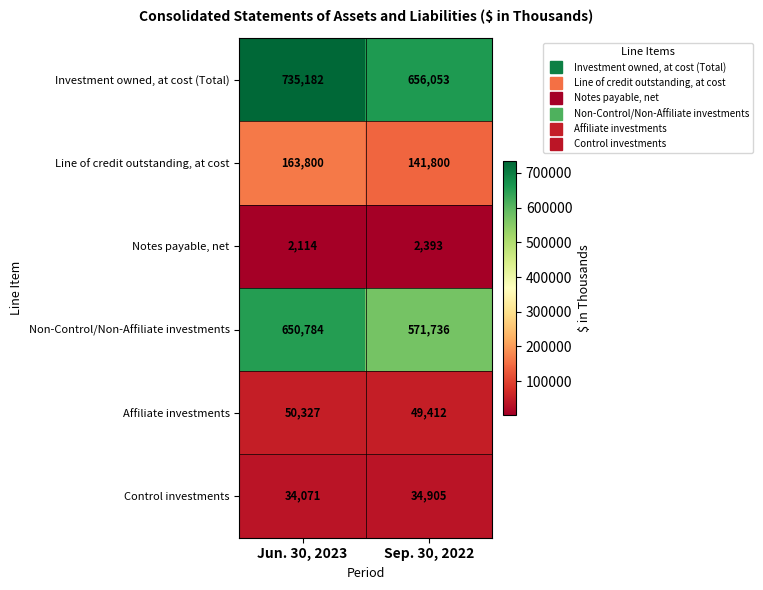

The Investment owned, at cost (Total) series shows 735182 at Jun. 30, 2023. True or false?

True